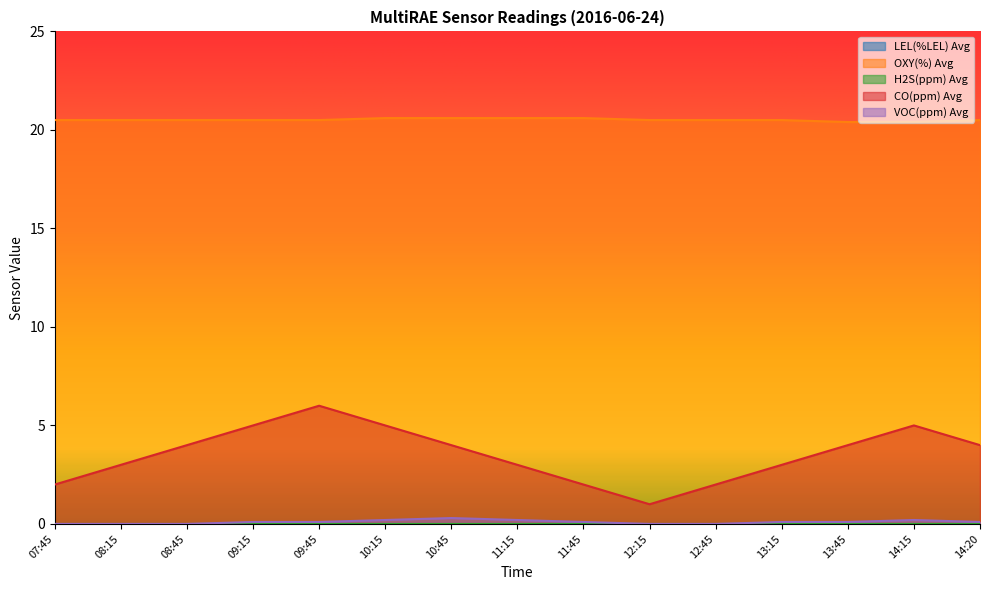

How many lines are shown in the chart?

5